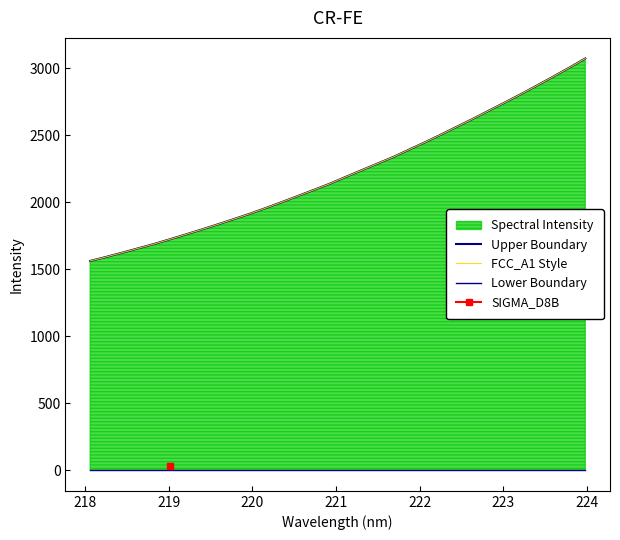

Which series has the largest total across all categories?

Upper Boundary